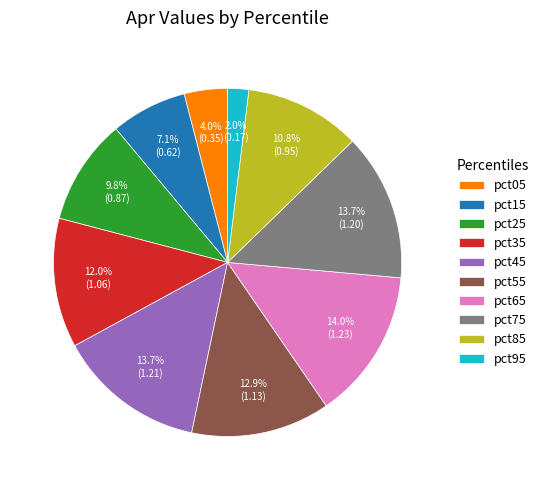

To the nearest percent, what percentage of the pie is pct95?

2%